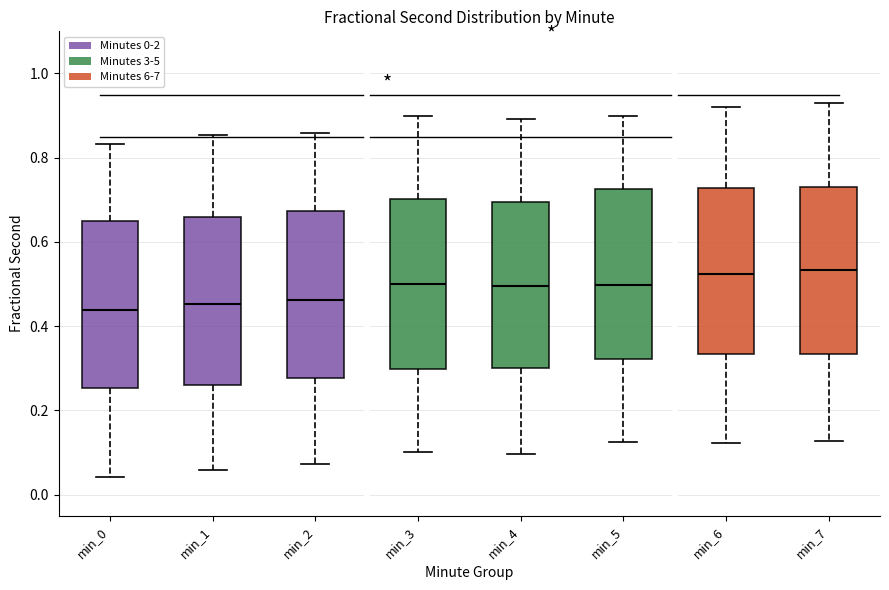

Where is the upper edge of the box for min_3 on the y-axis? The values are not printed on the chart, so give them approximately, as read against the axis.

0.70